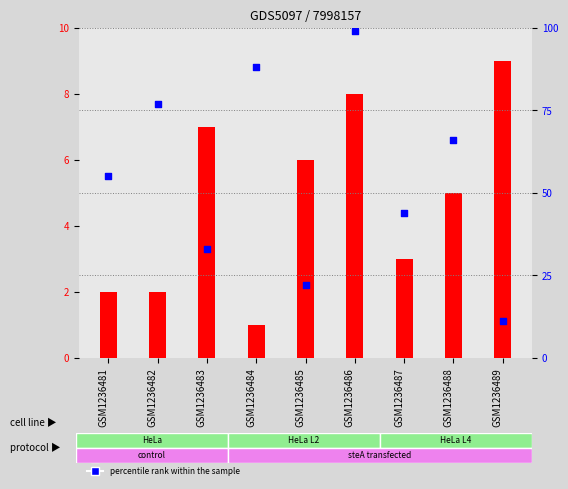

Which series has the widest spread of Y values?

percentile rank within the sample